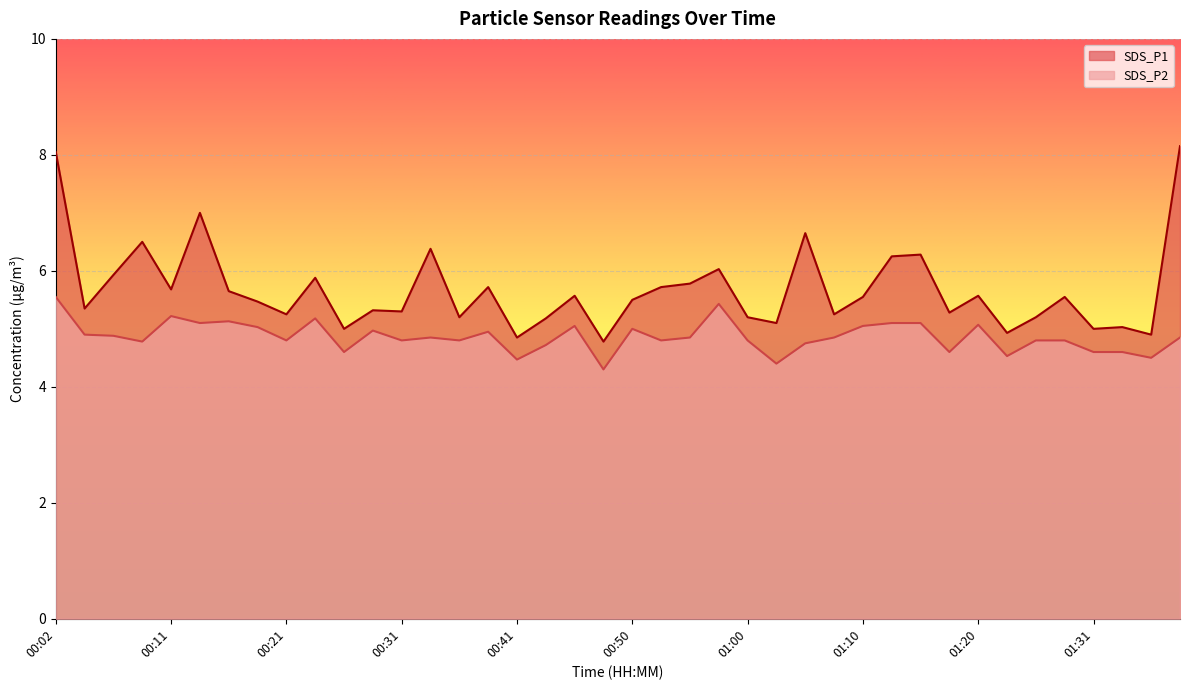

List the series in order of their overall mean, highest first.

SDS_P1, SDS_P2